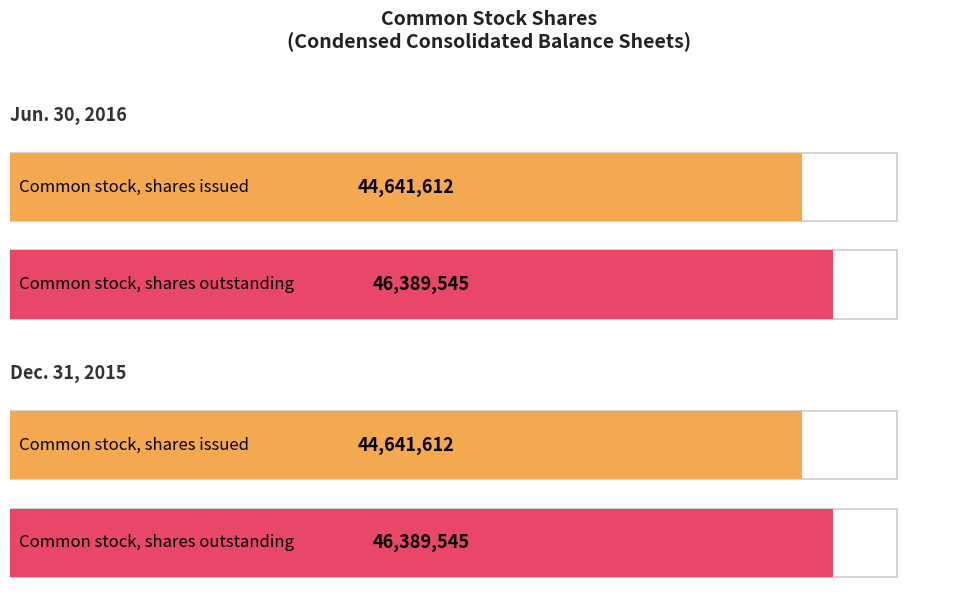

Rank the series at Common stock, shares issued from highest to lowest value.

Jun. 30, 2016, Dec. 31, 2015